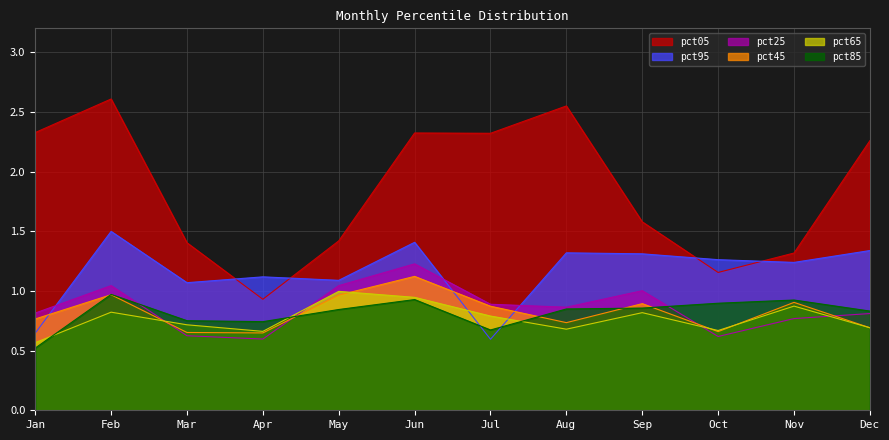

What is the difference between the pct65 values at Mar and Jul?

0.1